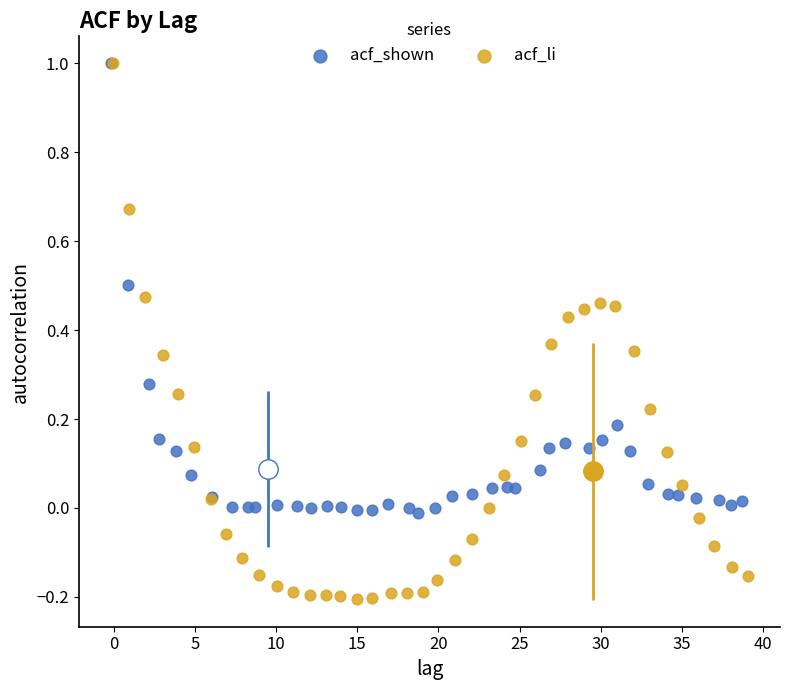

Which series has the widest spread of Y values?

acf_li